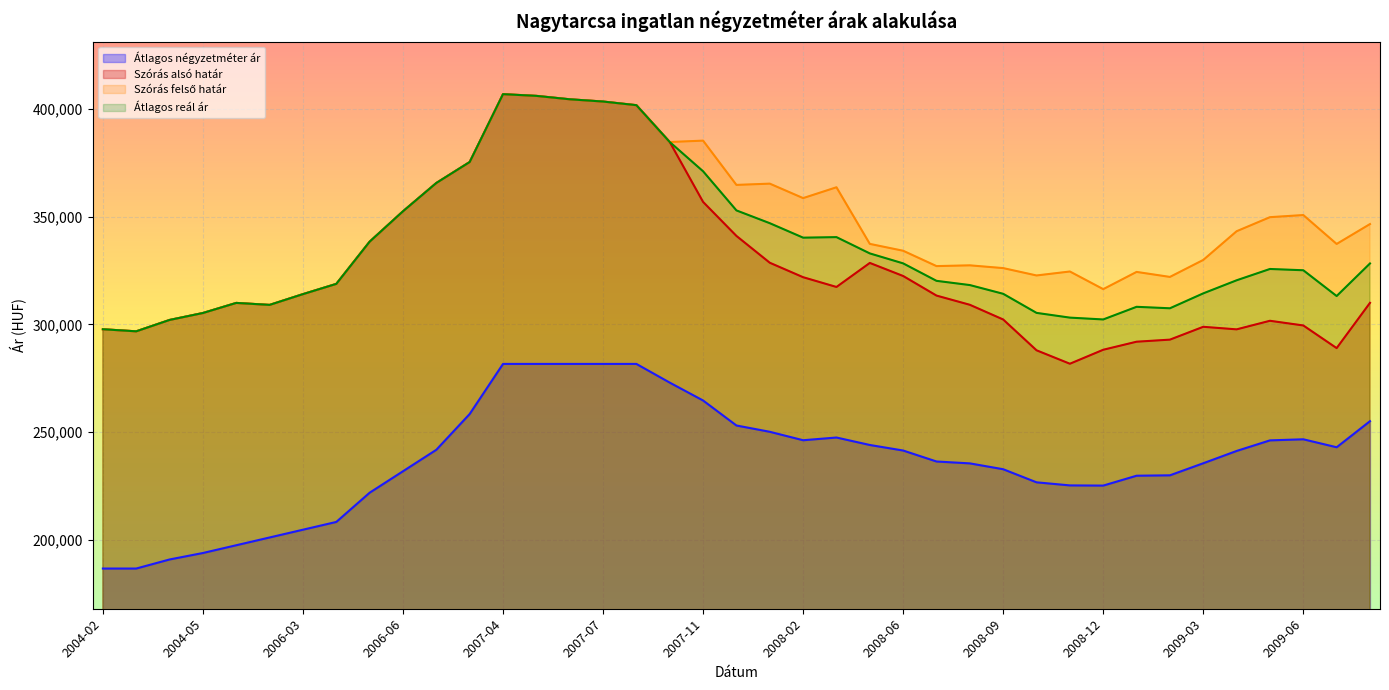

Reading left to right, transcribe all the data shown in this chart.

Átlagos négyzetméter ár: 2004-02=186666	2004-03=186666	2004-04=190872	2004-05=193877	2004-06=197482	2006-02=201088	2006-03=204693	2006-04=208299	2006-05=221870	2006-06=231836	2006-07=241802	2007-02=258412	2007-04=281666	2007-05=281666	2007-06=281666	2007-07=281666	2007-08=281666	2007-10=272982	2007-11=264682	2007-12=253077	2008-01=250156	2008-02=246236	2008-03=247494	2008-05=244030	2008-06=241455	2008-07=236361	2008-08=235488	2008-09=232770	2008-10=226691	2008-11=225264	2008-12=225178	2009-01=229759	2009-02=229947	2009-03=235550	2009-04=241255	2009-05=246170	2009-06=246674	2009-07=242973	2009-08=255080
Szórás alsó határ: 2004-02=297764	2004-03=296801	2004-04=302077	2004-05=305305	2004-06=309989	2006-02=309071	2006-03=314066	2006-04=318825	2006-05=338426	2006-06=352534	2006-07=365678	2007-02=375402	2007-04=406912	2007-05=406117	2007-06=404535	2007-07=403487	2007-08=401796	2007-10=384696	2007-11=356881	2007-12=341093	2008-01=328641	2008-02=321924	2008-03=317392	2008-05=328554	2008-06=322486	2008-07=313393	2008-08=309117	2008-09=302286	2008-10=287987	2008-11=281748	2008-12=288240	2009-01=291976	2009-02=292940	2009-03=298901	2009-04=297713	2009-05=301696	2009-06=299520	2009-07=289004	2009-08=310021
Szórás felső határ: 2004-02=297764	2004-03=296801	2004-04=302077	2004-05=305305	2004-06=309989	2006-02=309071	2006-03=314066	2006-04=318825	2006-05=338426	2006-06=352534	2006-07=365678	2007-02=375402	2007-04=406912	2007-05=406117	2007-06=404535	2007-07=403487	2007-08=401796	2007-10=384696	2007-11=385335	2007-12=364779	2008-01=365365	2008-02=358648	2008-03=363678	2008-05=337392	2008-06=334206	2008-07=327083	2008-08=327435	2008-09=326150	2008-10=322733	2008-11=324574	2008-12=316380	2009-01=324382	2009-02=322058	2009-03=329943	2009-04=343267	2009-05=349800	2009-06=350782	2009-07=337362	2009-08=346599
Átlagos reál ár: 2004-02=297764	2004-03=296801	2004-04=302077	2004-05=305305	2004-06=309989	2006-02=309071	2006-03=314066	2006-04=318825	2006-05=338426	2006-06=352534	2006-07=365678	2007-02=375402	2007-04=406912	2007-05=406117	2007-06=404535	2007-07=403487	2007-08=401796	2007-10=384696	2007-11=371108	2007-12=352936	2008-01=347003	2008-02=340286	2008-03=340535	2008-05=332973	2008-06=328346	2008-07=320238	2008-08=318276	2008-09=314218	2008-10=305360	2008-11=303161	2008-12=302310	2009-01=308179	2009-02=307499	2009-03=314422	2009-04=320490	2009-05=325748	2009-06=325151	2009-07=313183	2009-08=328310